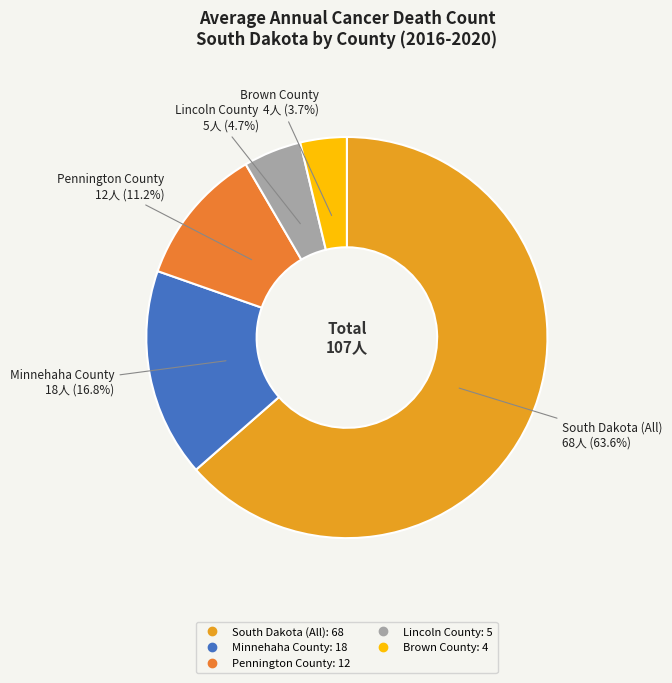

How many segments does this pie chart have?

5